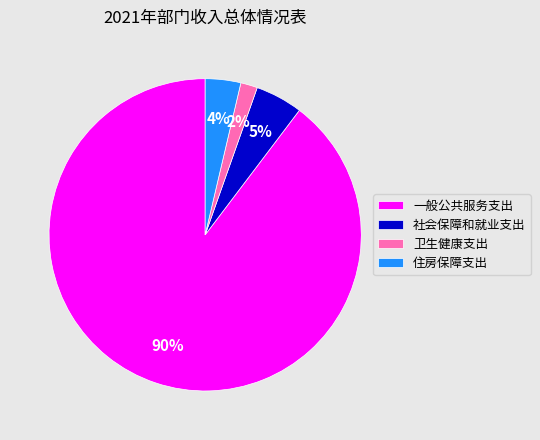

Does 一般公共服务支出 represent more than half of the total?

Yes